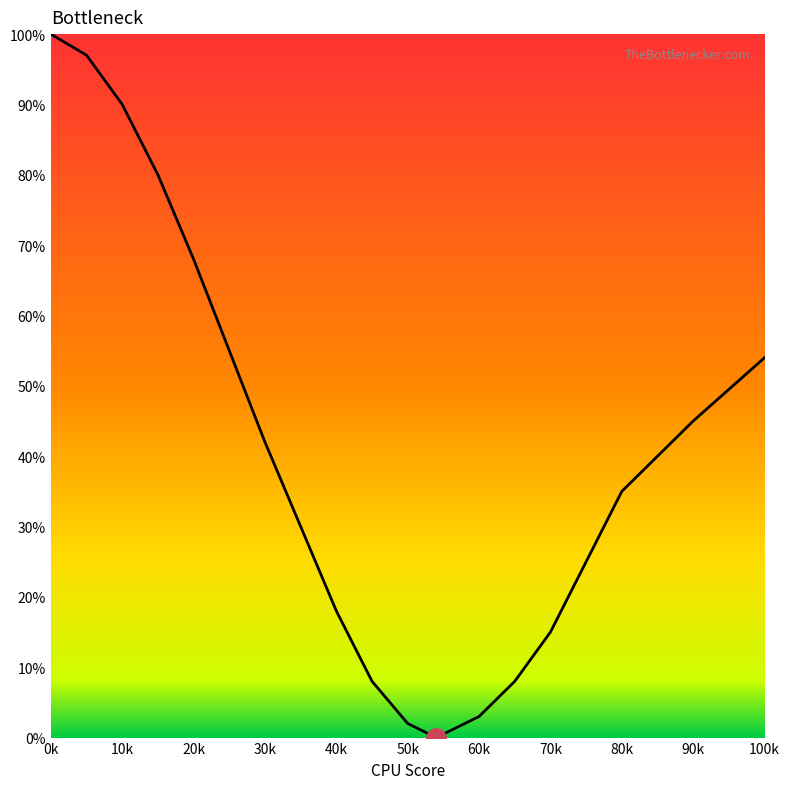

What is the maximum value shown in the chart?

100